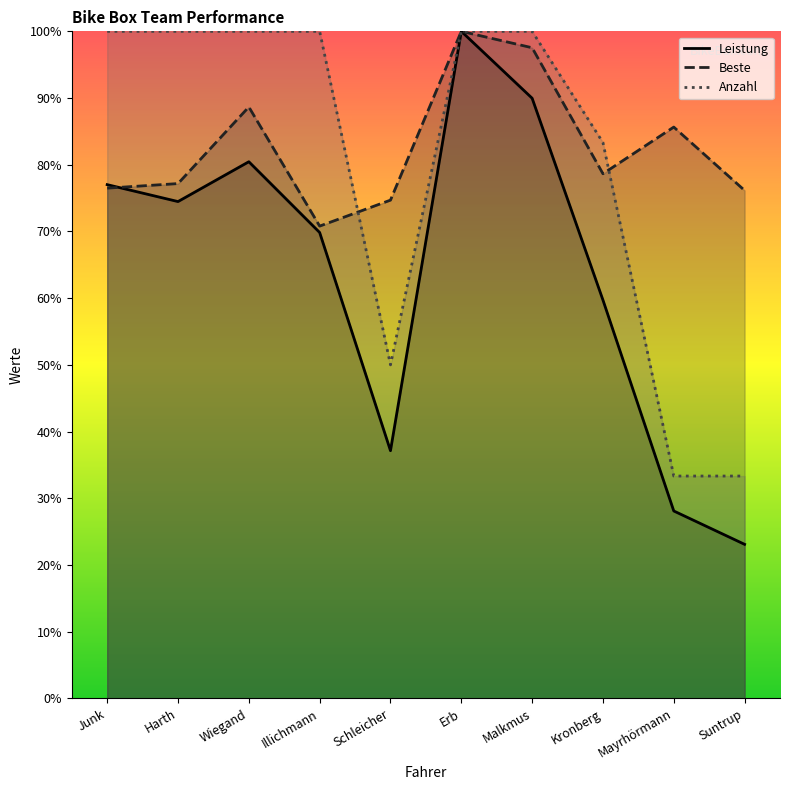

What is the total value across all series at Suntrup?

132.6